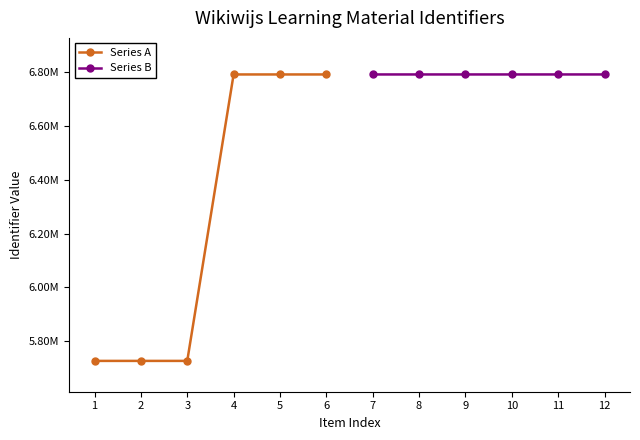

What is the average value of the Series A series?

6258839